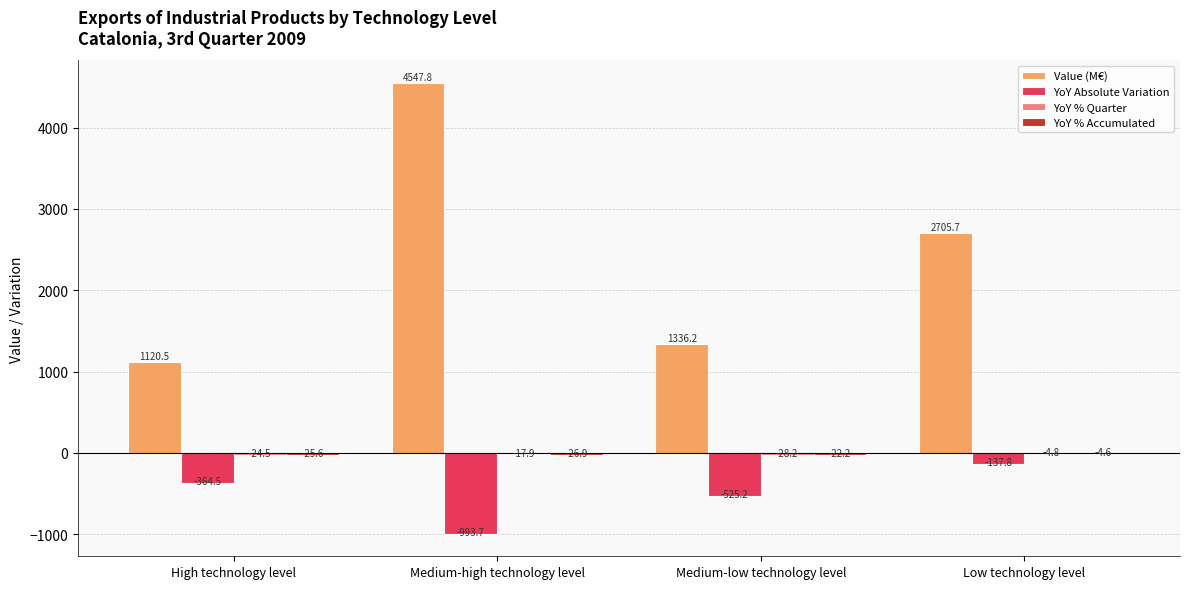

Where does the YoY Absolute Variation series first go above -364?

Low technology level